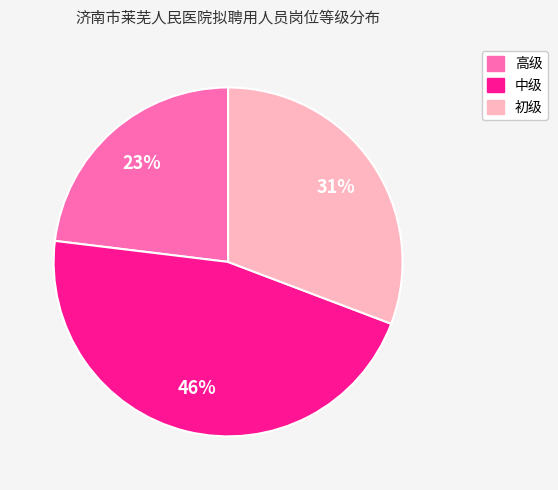

To the nearest percent, what portion does 中级 represent?

46%